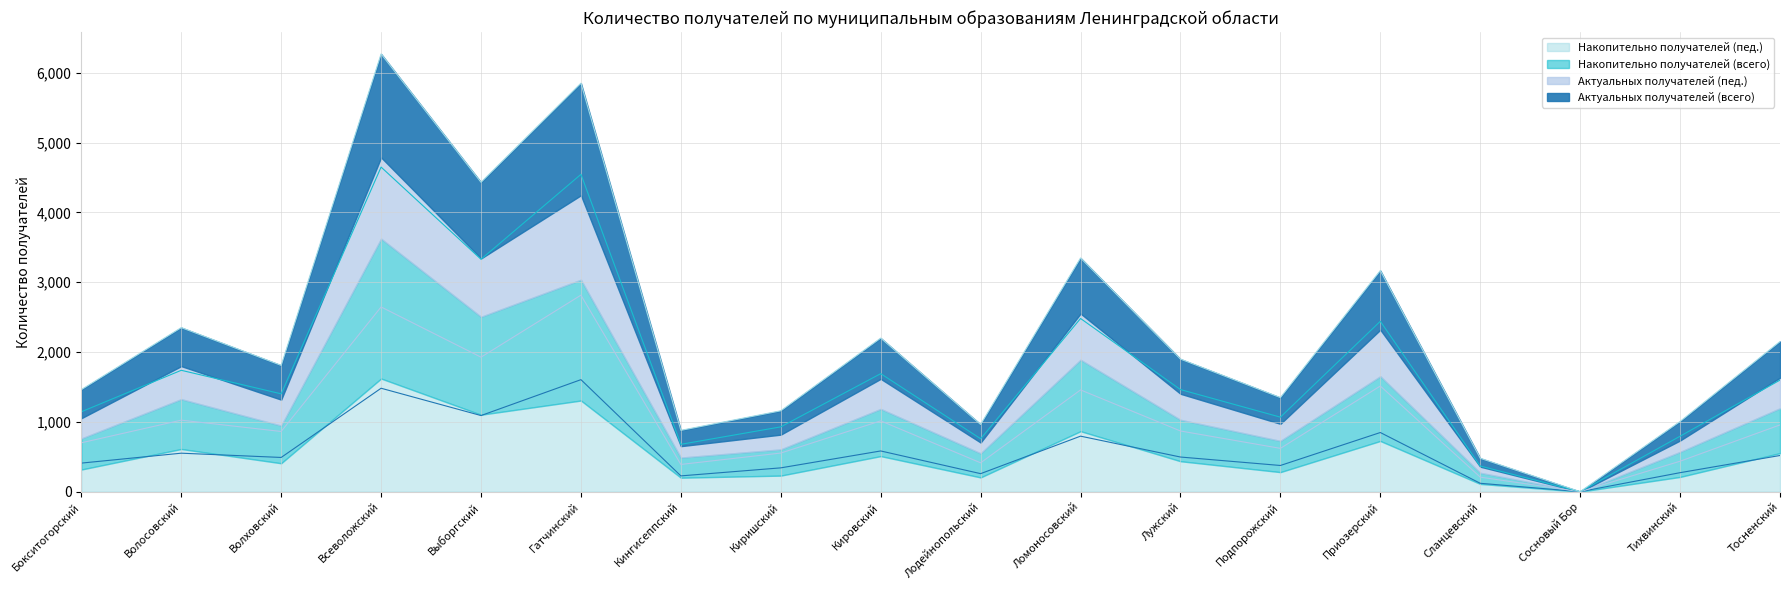

True or false: Актуальных получателей (всего) and Накопительно получателей (всего) intersect in this chart.

False